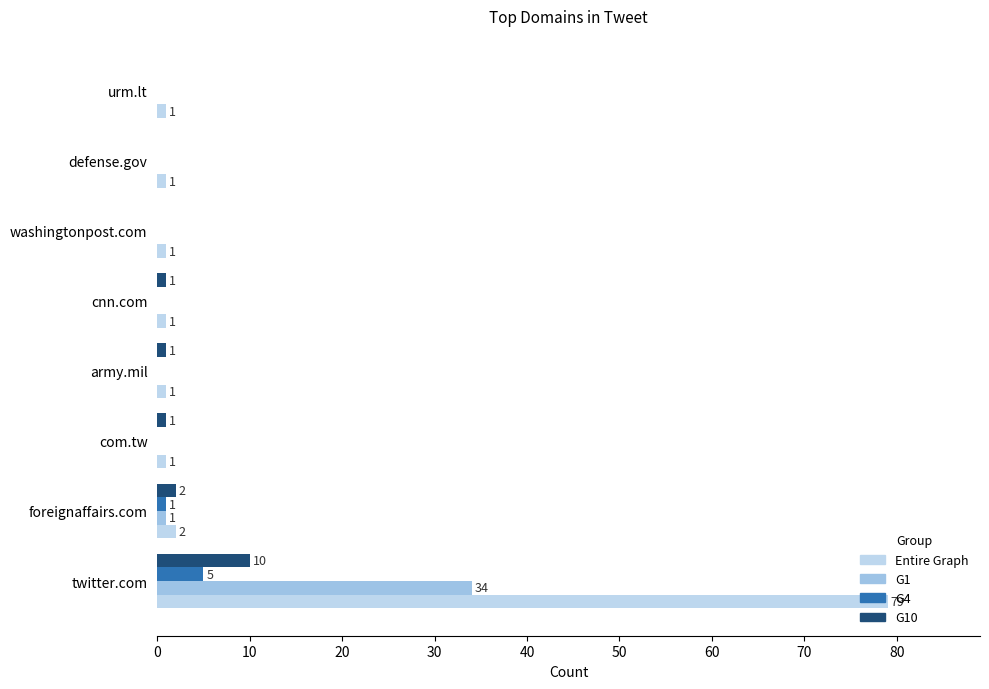

Reading left to right, extract all data points from this chart.

Entire Graph: 79	2	1	1	1	1	1	1
G1: 34	1	0	0	0	0	0	0
G4: 5	1	0	0	0	0	0	0
G10: 10	2	1	1	1	0	0	0